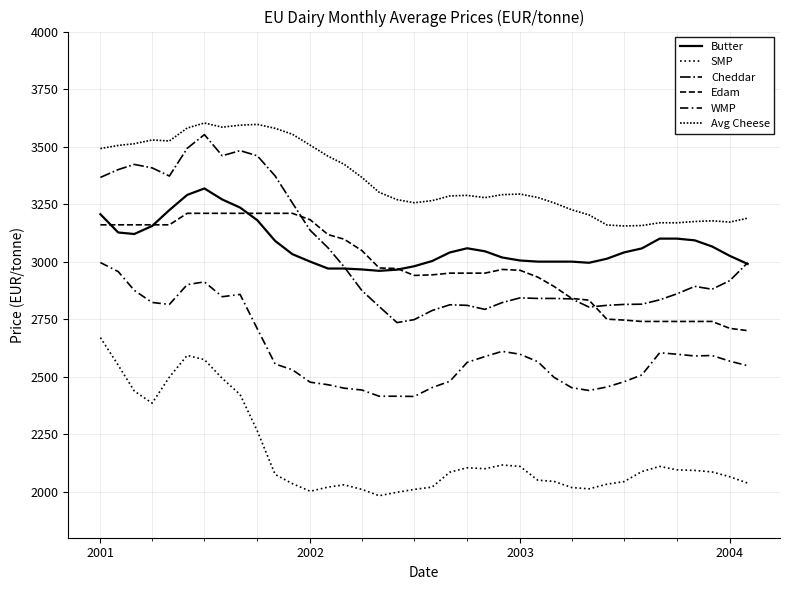

Is this an area chart (filled region under the line)?

No